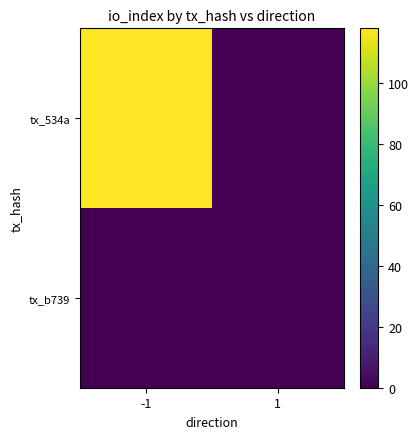

Which series changed the most between -1 and 1?

tx_534a